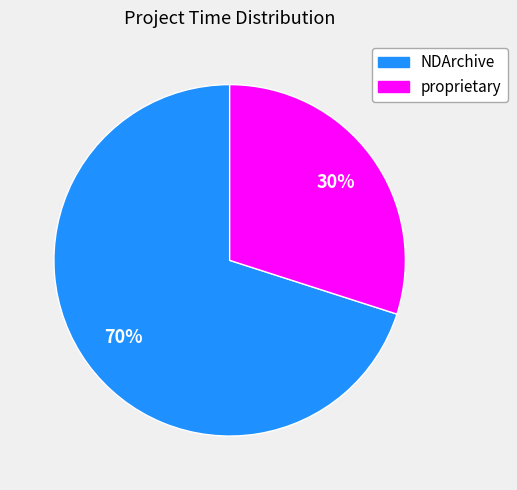

True or false: NDArchive accounts for 80% of the total.

False